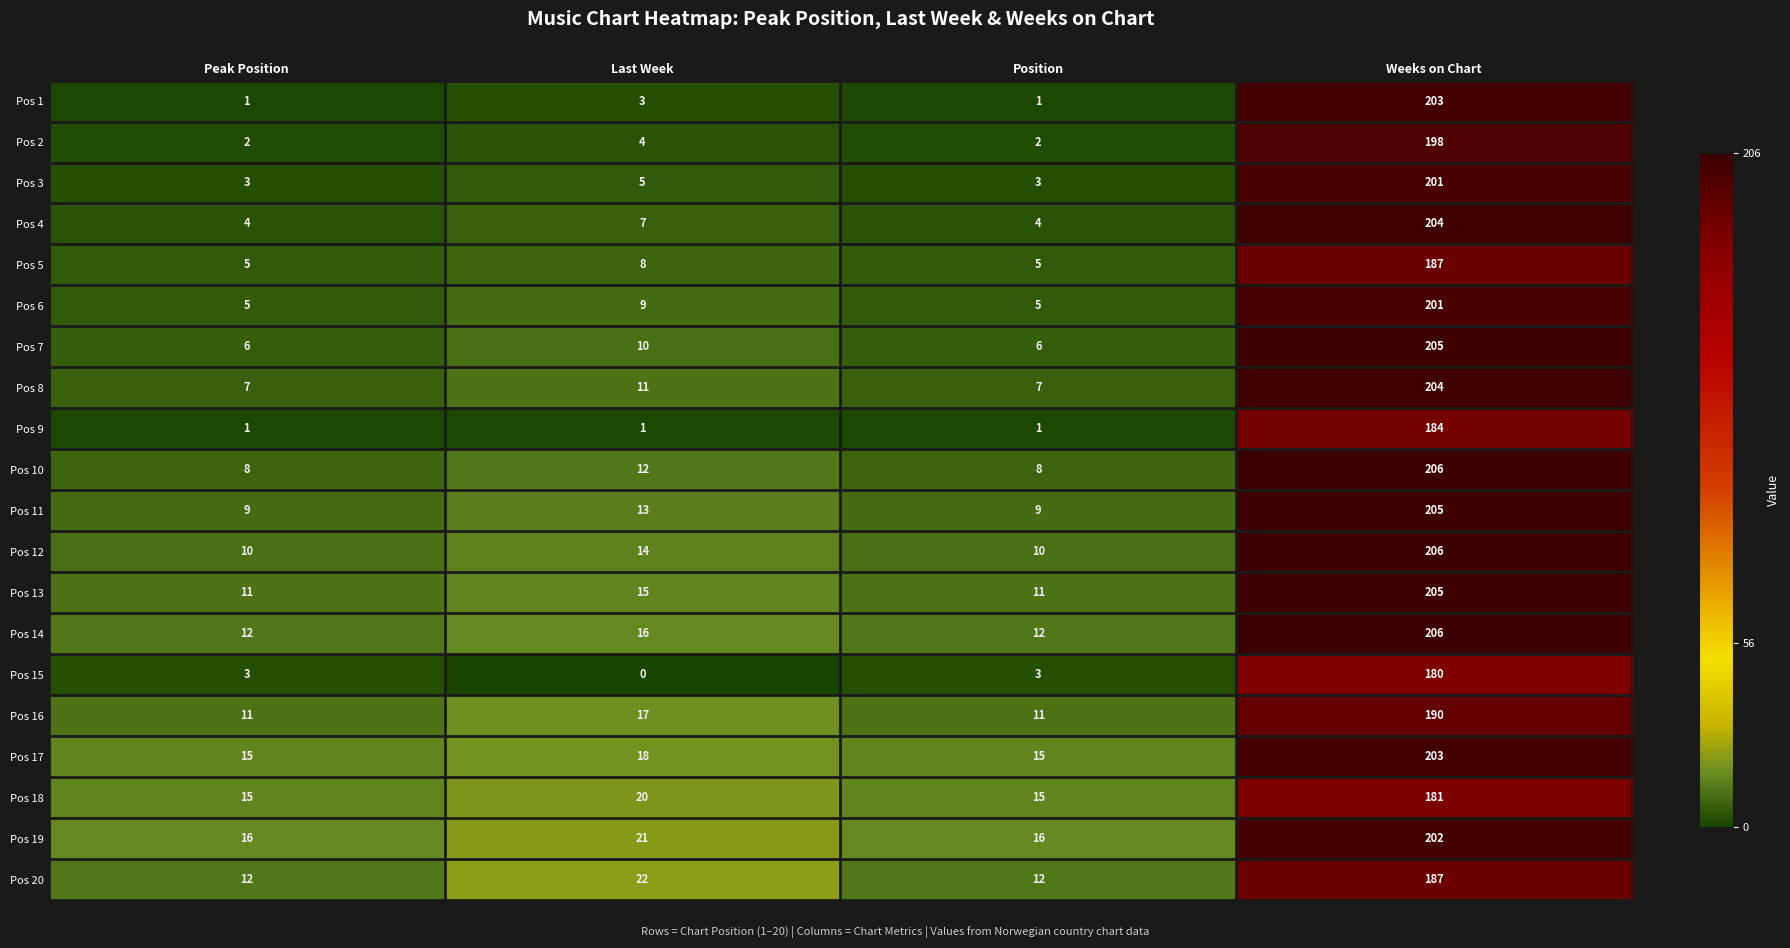

At which label is Pos 20 closest to 99?

Last Week